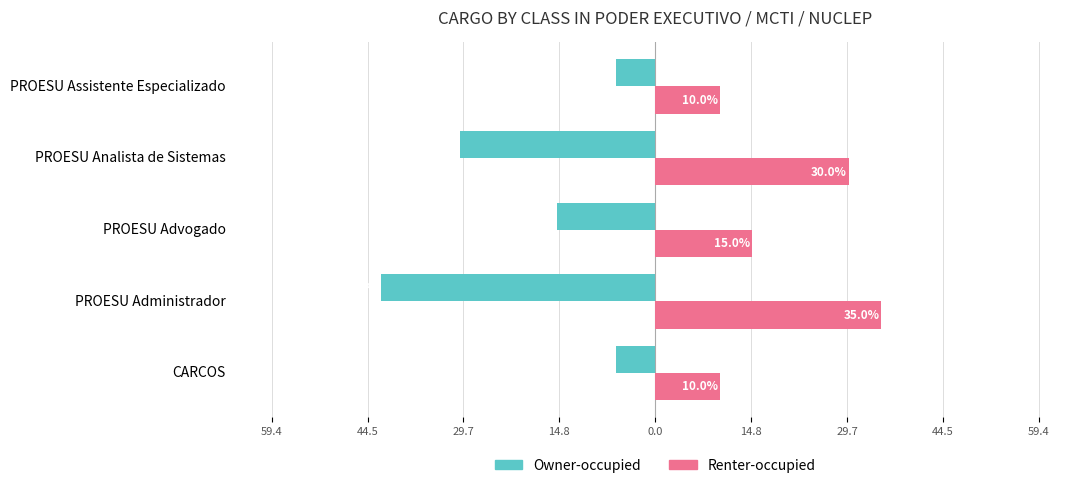

What are all the series names shown in the legend?

Owner-occupied, Renter-occupied